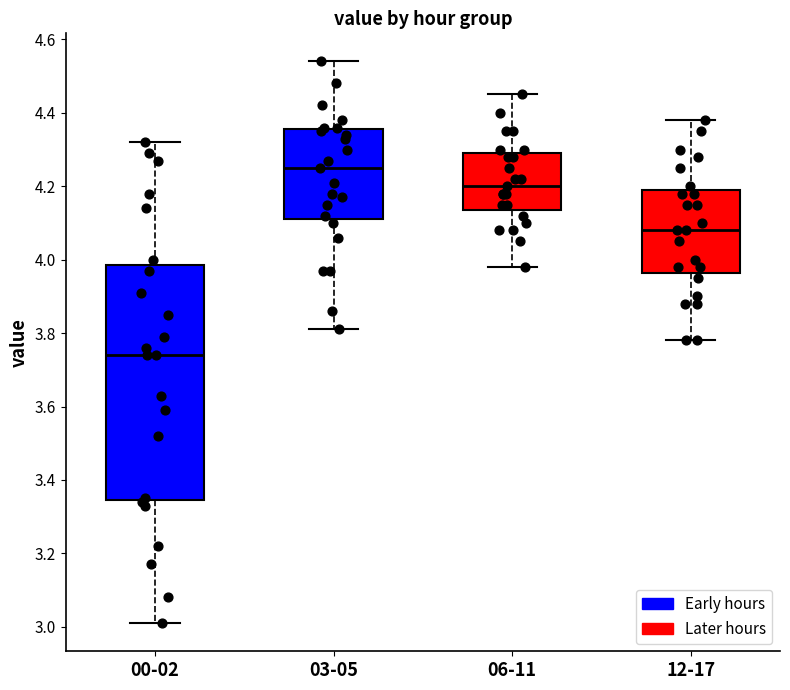

Reading left to right, transcribe this box plot: for each box, give where its median line is, the range the box spans, and where its two whiskers end, as read against the y-axis. The values are not printed on the chart, so give them approximately, as read against the axis.

00-02: median 3.74, box 3.34 to 3.98, whiskers 3.02 to 4.32
03-05: median 4.26, box 4.12 to 4.36, whiskers 3.82 to 4.54
06-11: median 4.20, box 4.14 to 4.30, whiskers 3.98 to 4.46
12-17: median 4.08, box 3.96 to 4.20, whiskers 3.78 to 4.38